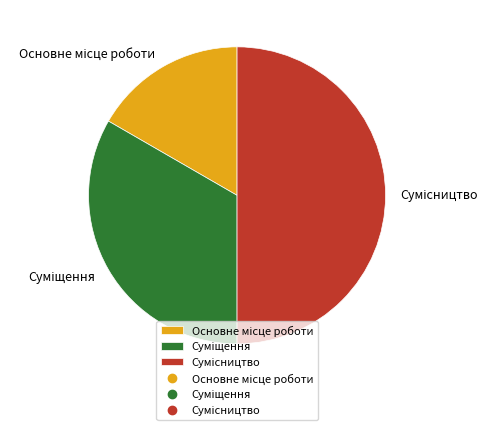

Which category has the smallest portion of the pie?

Основне місце роботи